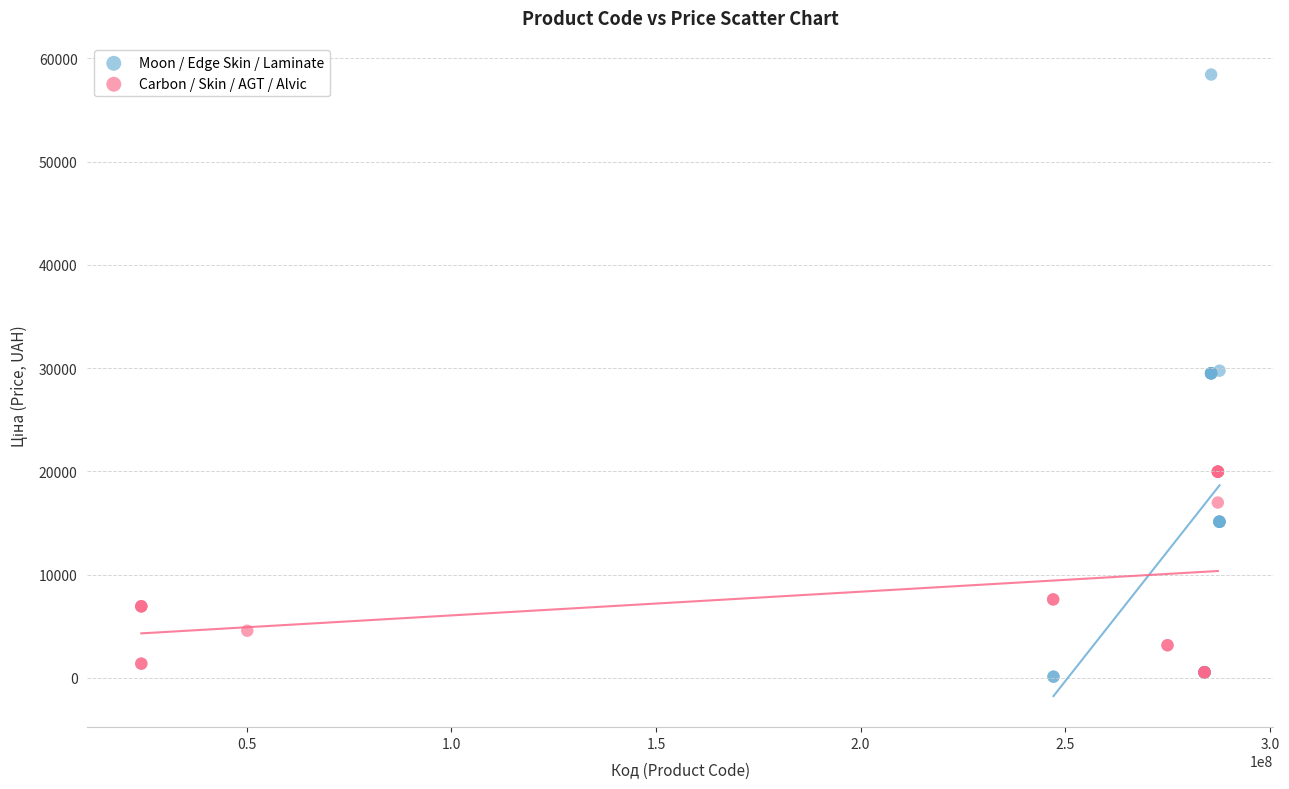

Which series reaches the maximum Y coordinate?

Moon / Edge Skin / Laminate